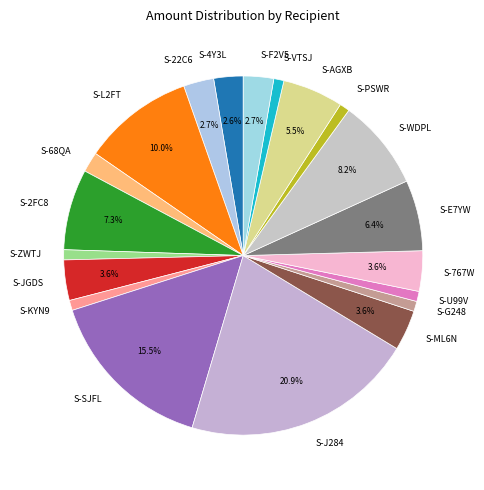

What percentage is NOT represented by S-22C6?

97.3%